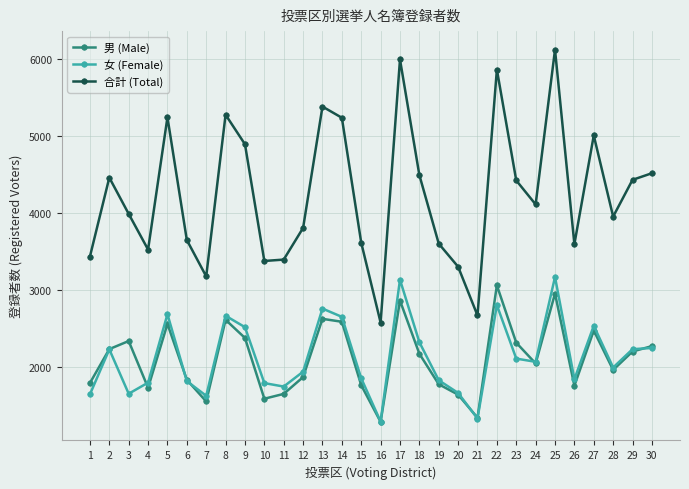

Which series changed the most between 4 and 21?

合計 (Total)